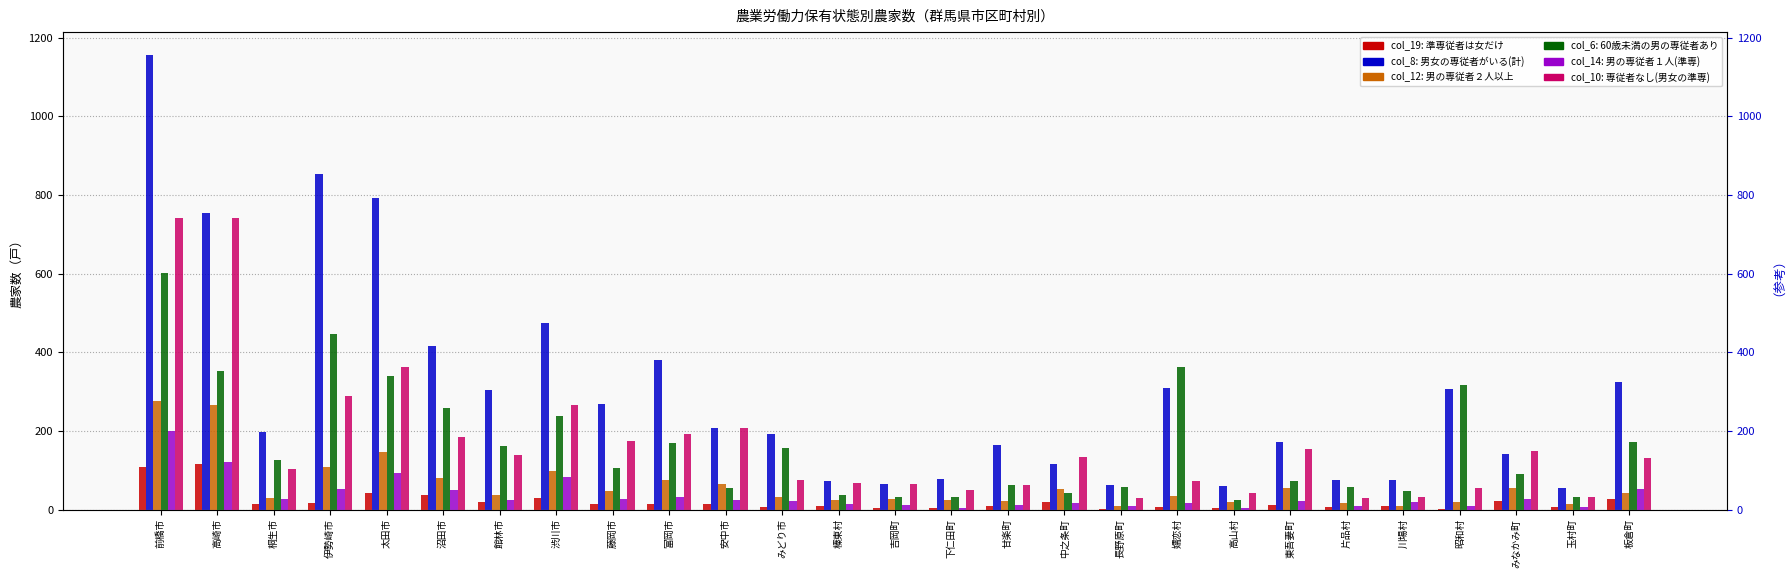

Where does the col_19 series first go above 13?

前橋市